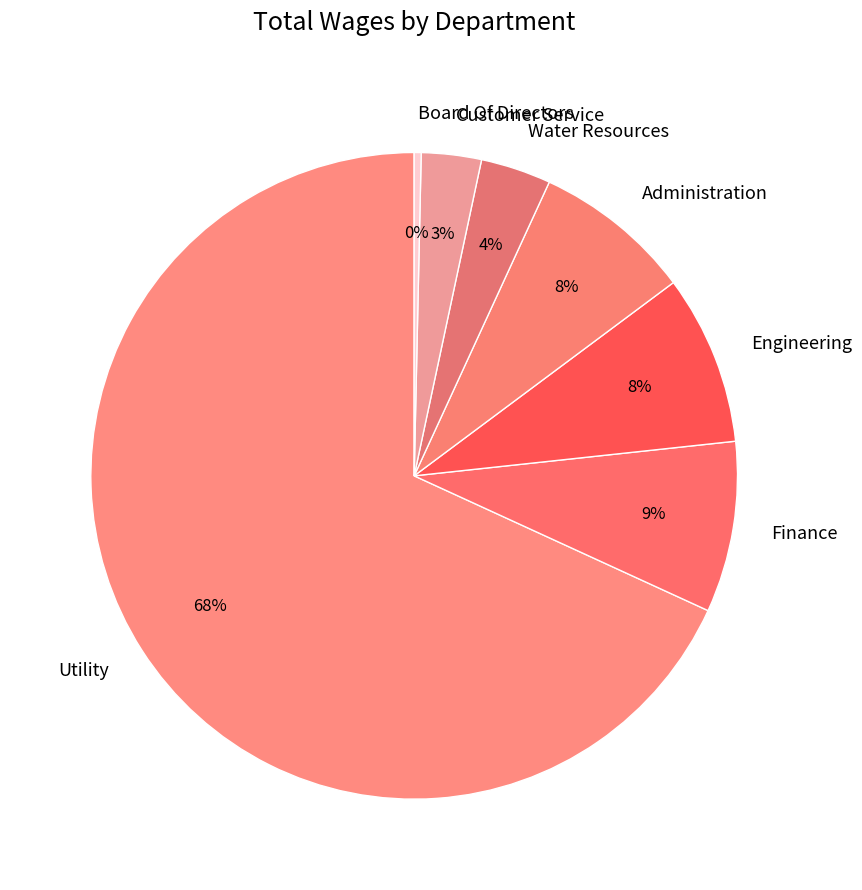

To the nearest percent, what portion does Finance represent?

9%